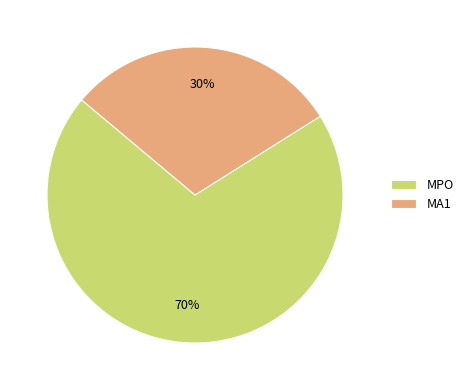

To the nearest percent, what percentage of the pie is MA1?

30%